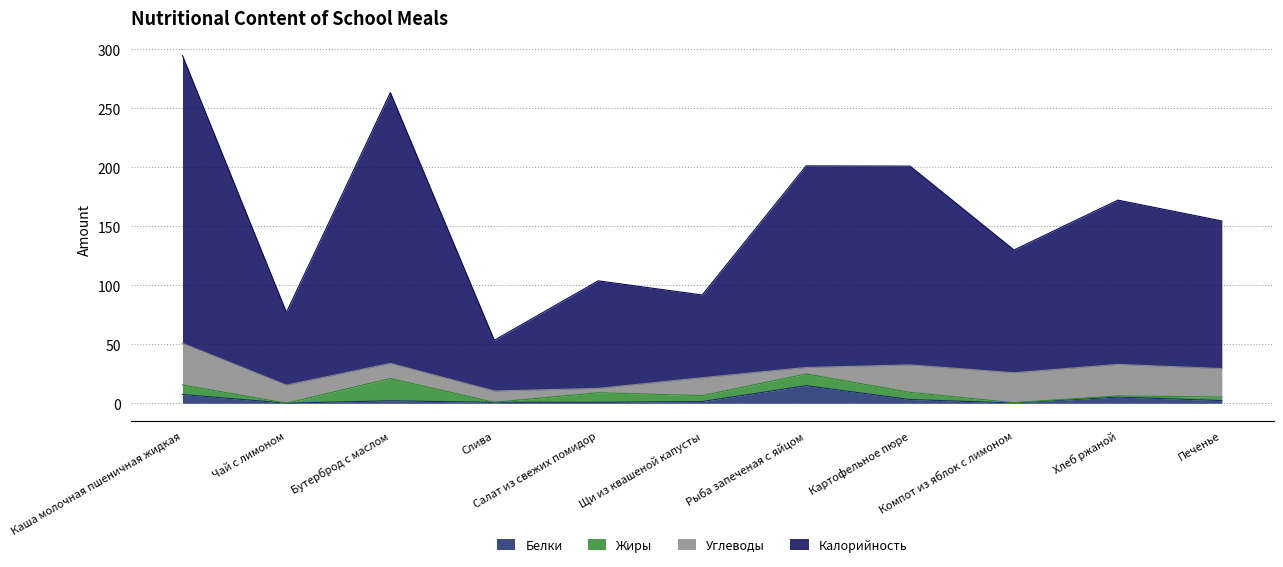

Between Слива and Картофельное пюре, which is larger?

Картофельное пюре